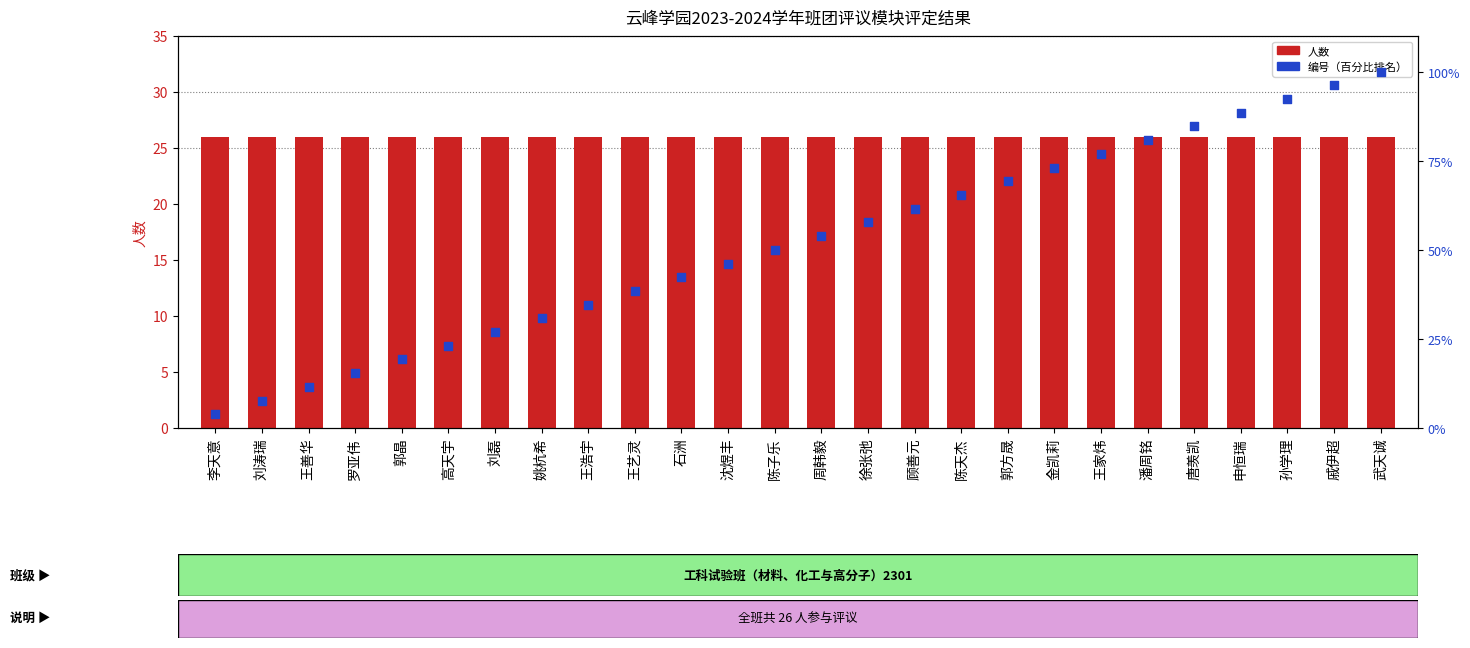

Which series reaches the minimum Y coordinate?

编号（百分比）